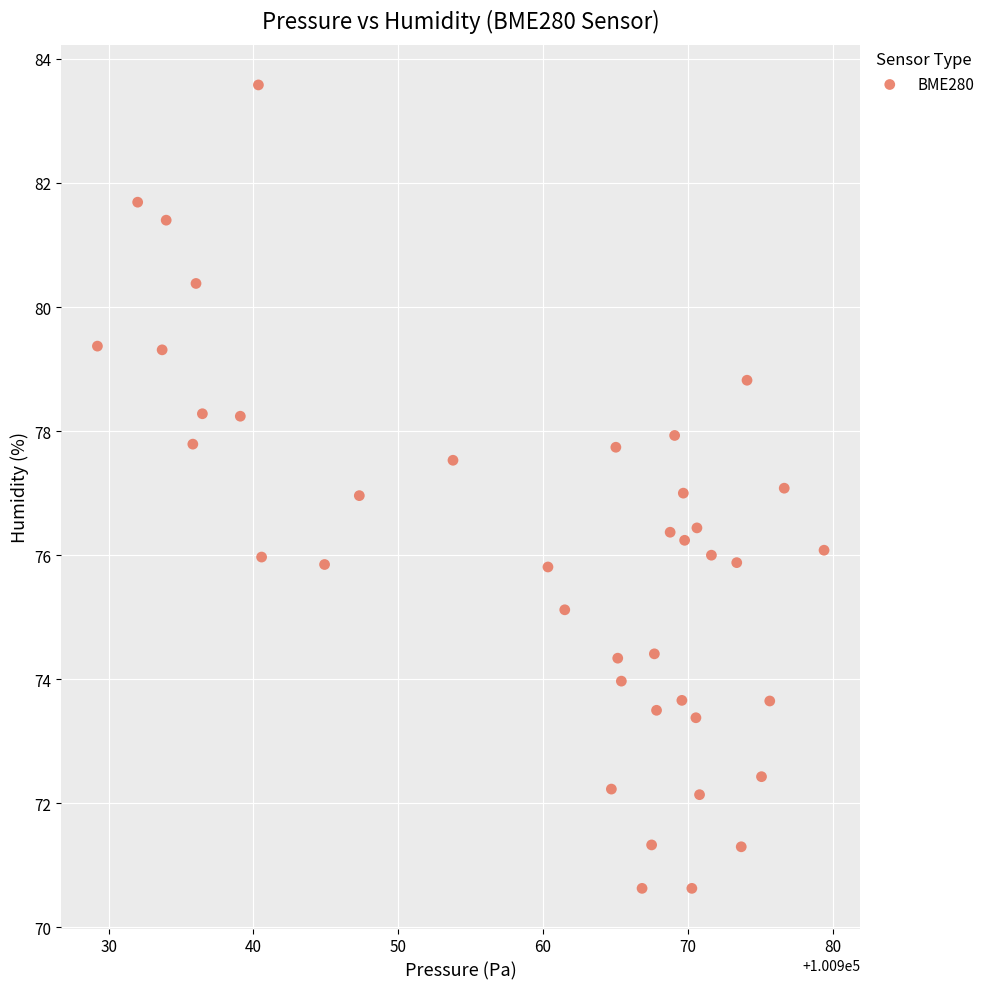

What is the range of X values (max minus min)?

50.2